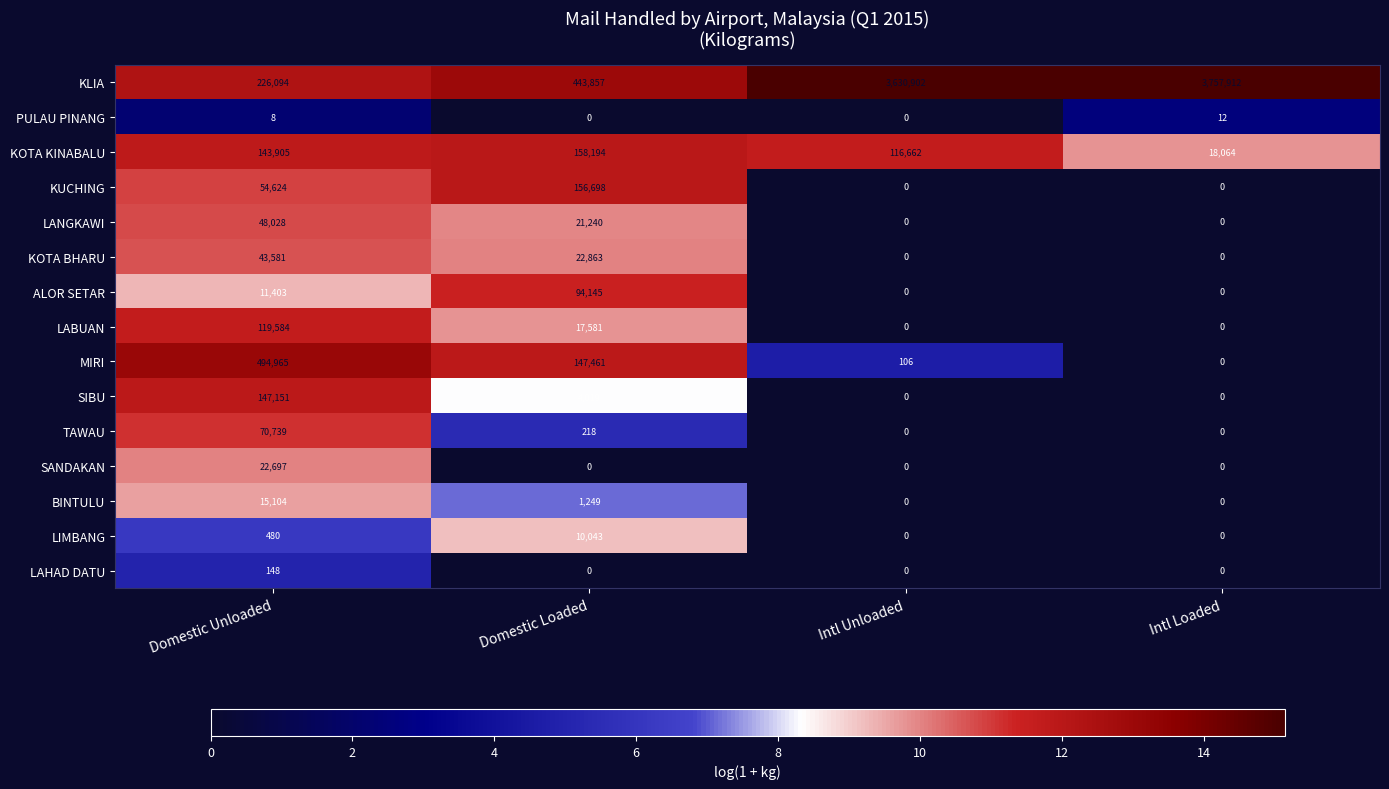

Which series has the widest spread of values?

KLIA